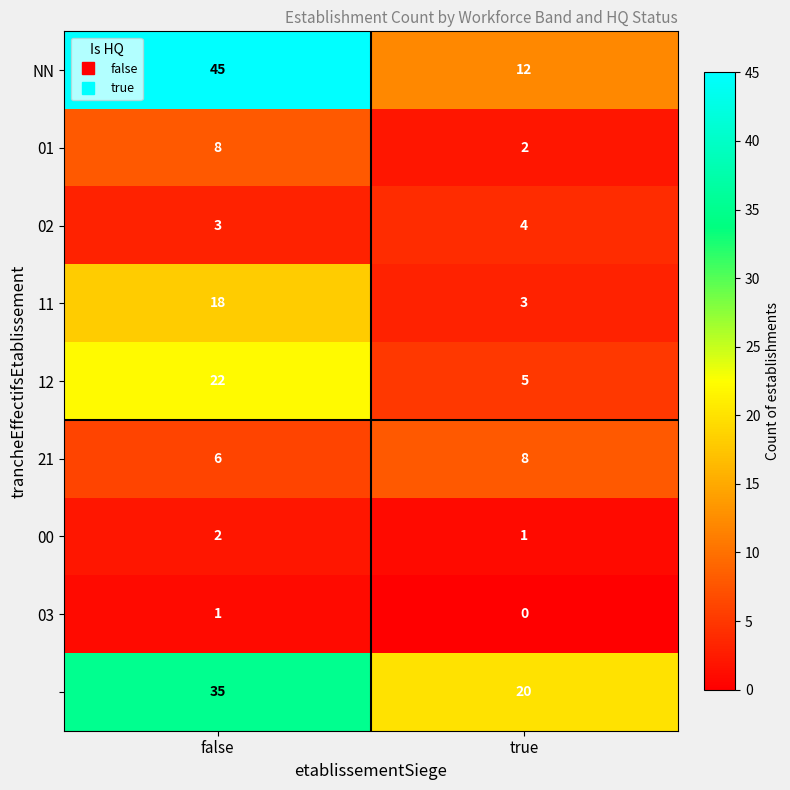

How many distinct data groups are displayed?

9